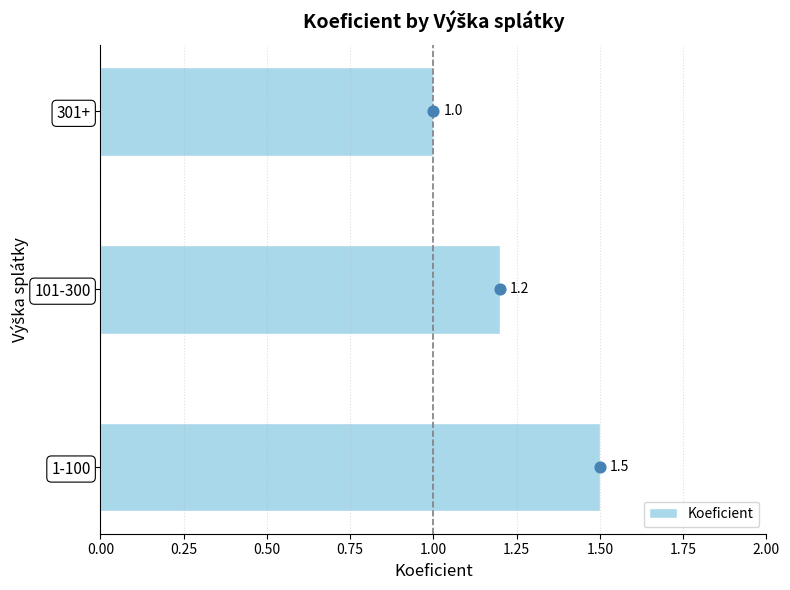

Rank the categories by Koeficient value from highest to lowest.

1-100, 101-300, 301+